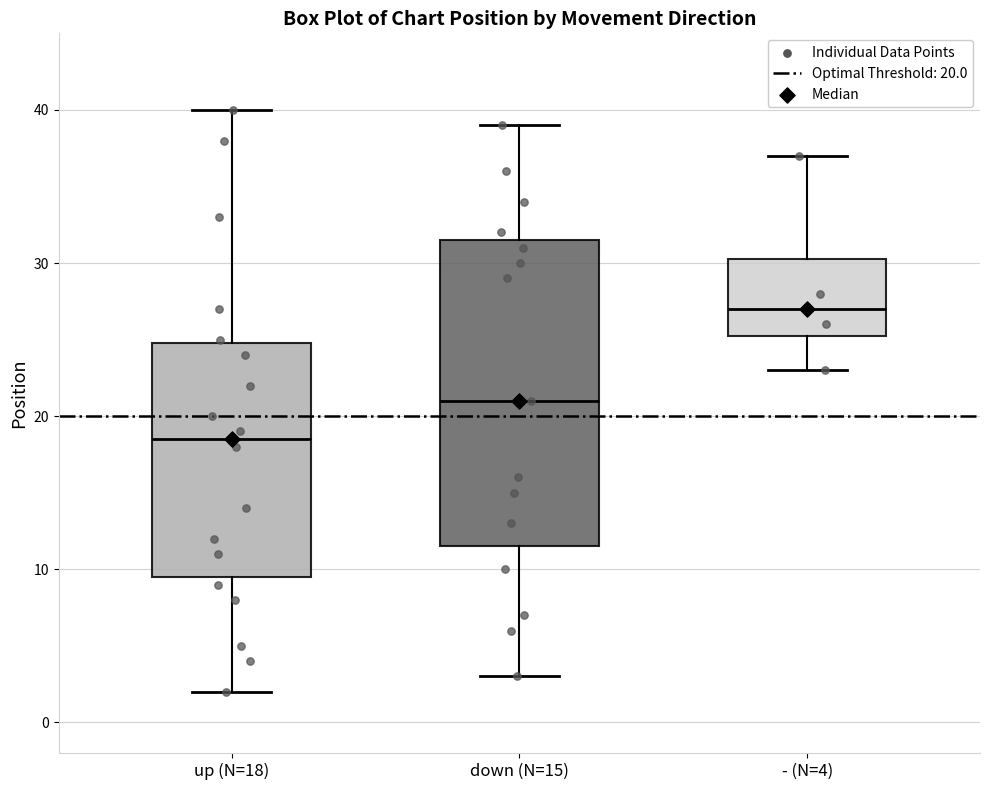

Reading left to right, read every box against the y-axis: the position of its median line, the range the box covers, and the ends of its whiskers. The values are not printed on the chart, so give them approximately, as read against the axis.

up (N=18): median 19, box 10 to 25, whiskers 2 to 40
down (N=15): median 21, box 12 to 32, whiskers 3 to 39
- (N=4): median 27, box 25 to 30, whiskers 23 to 37